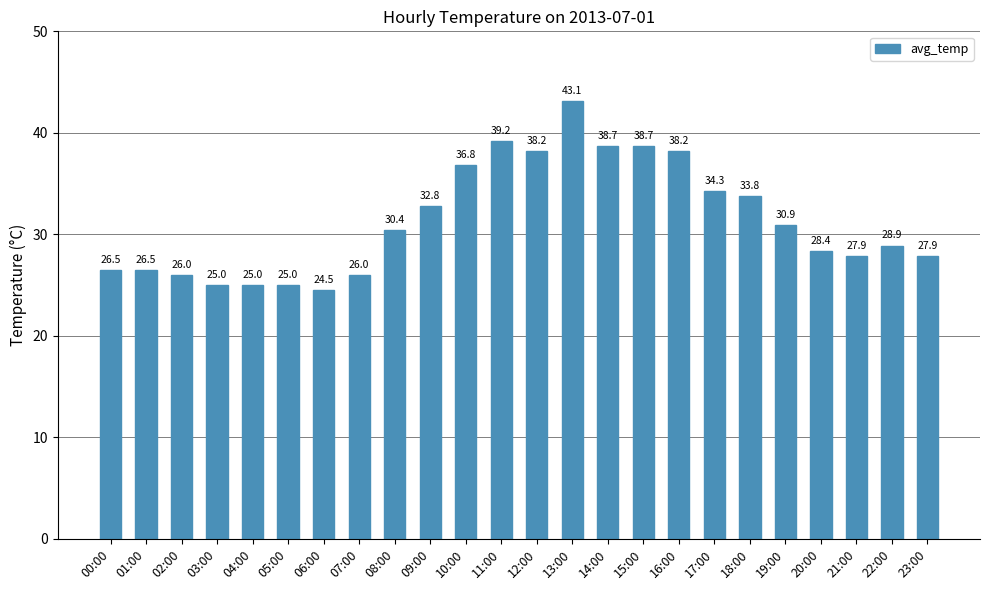

Does the chart contain any negative values?

No